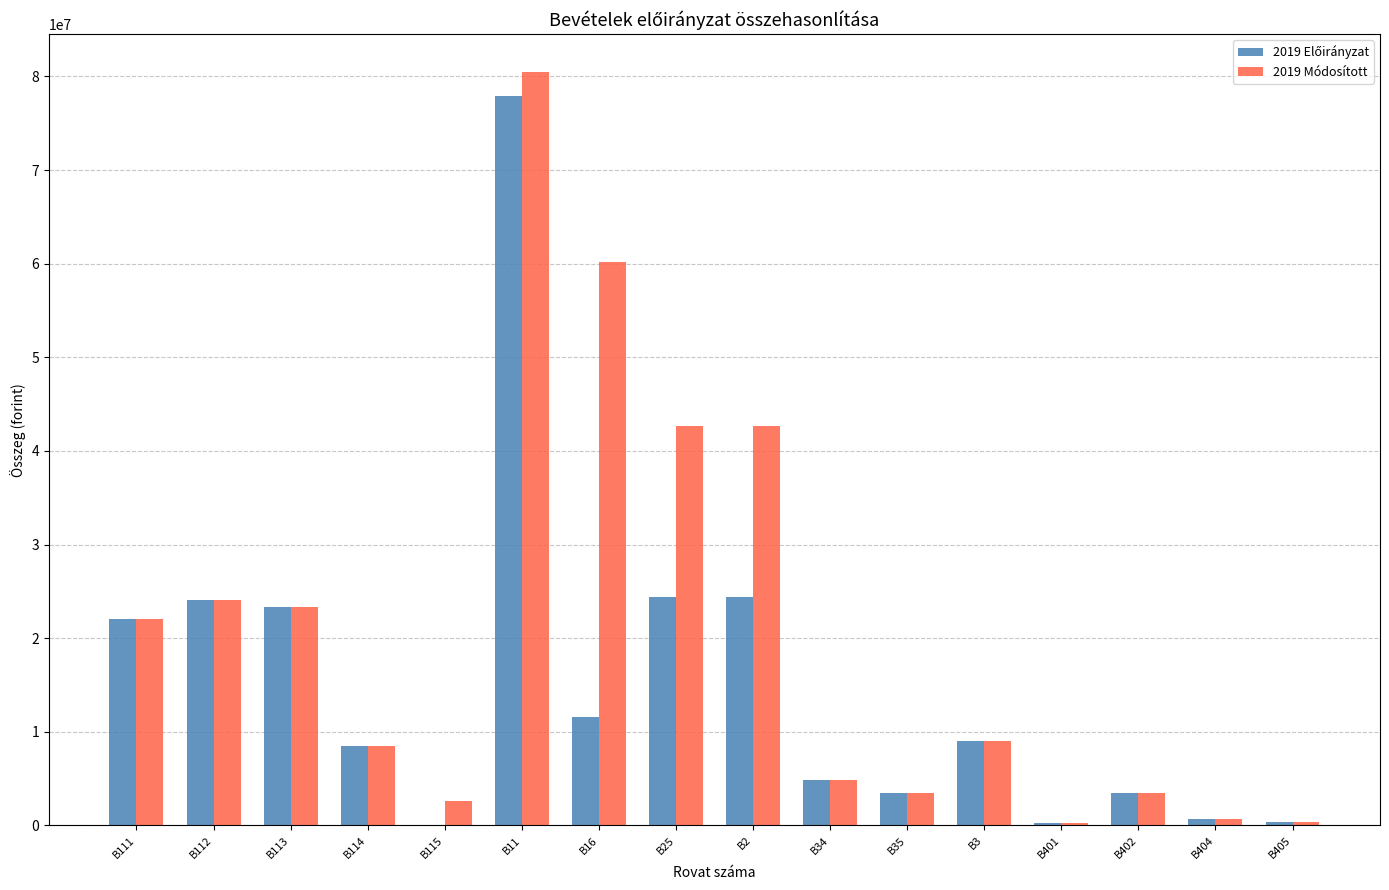

Are the bars horizontal?

No